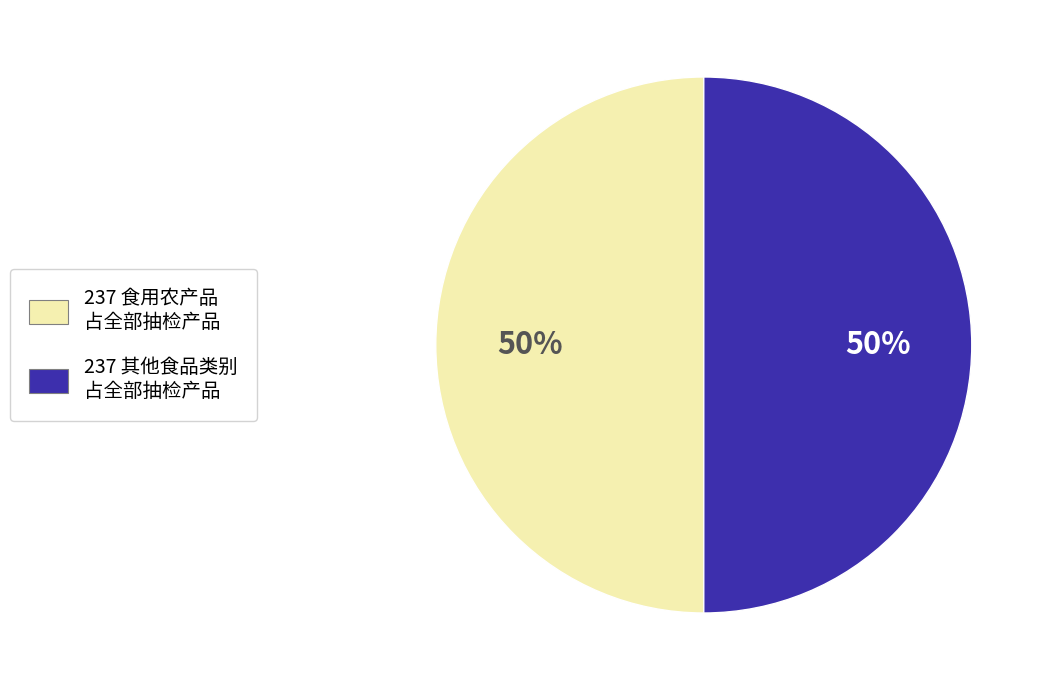

How many segments does this pie chart have?

2